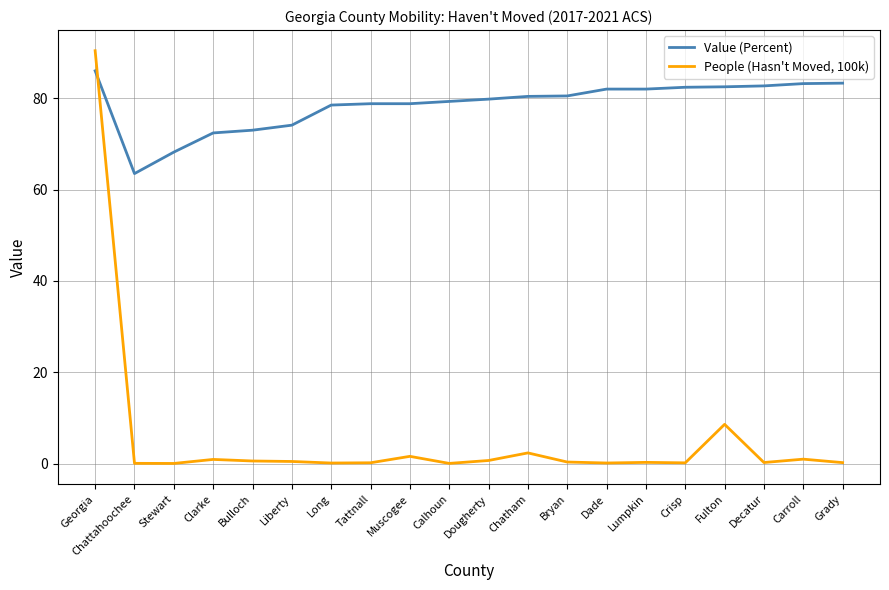

What is the difference between the maximum and minimum values in the People (Hasn't Moved, 100k) series?

90.4